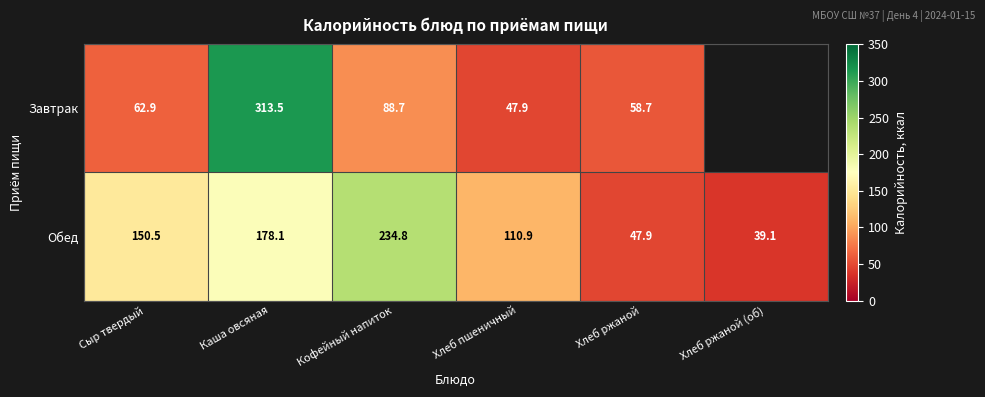

How many values in the Обед series are below 150?

3